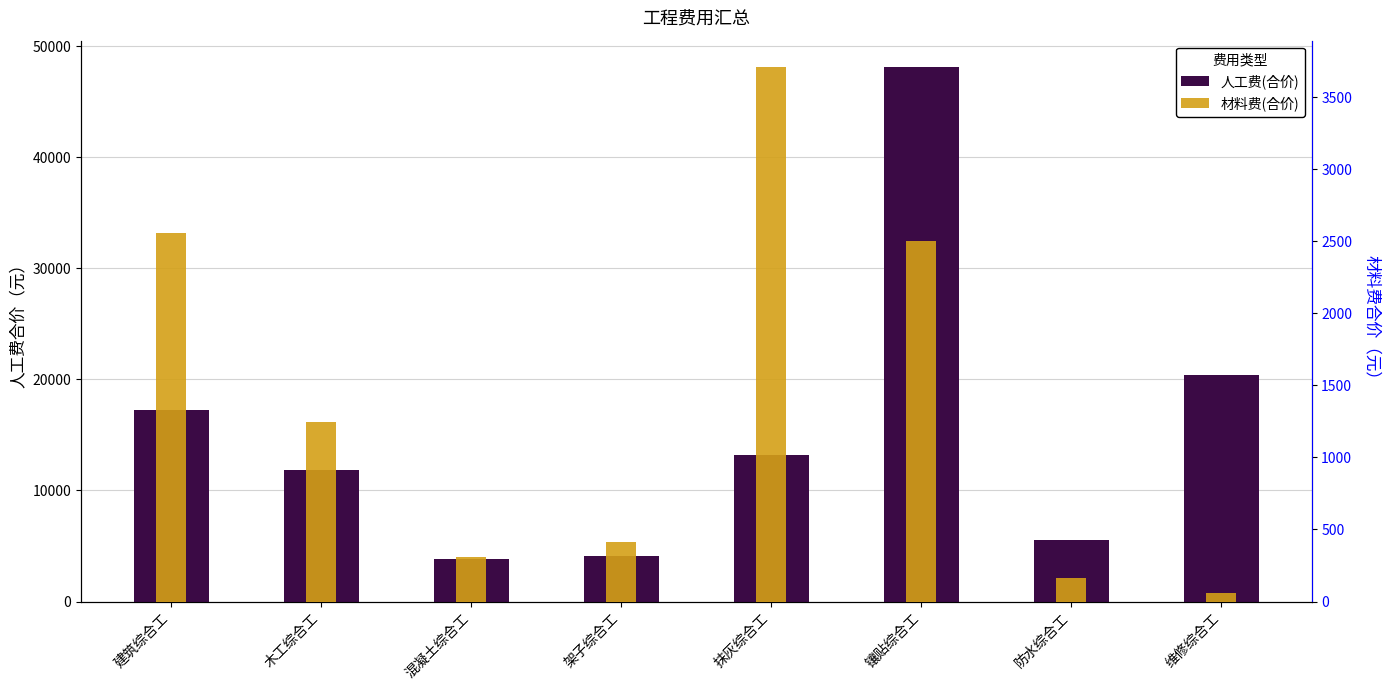

Reading left to right, what are all the values shown in this chart?

人工费(合价): 建筑综合工=17254.3	木工综合工=11812.2	混凝土综合工=3829.5	架子综合工=4065.9	抹灰综合工=13236.6	镶贴综合工=48104.5	防水综合工=5574.7	维修综合工=20377.3
材料费(合价): 建筑综合工=2557.0	木工综合工=1243.7	混凝土综合工=308.7	架子综合工=412.2	抹灰综合工=3708.1	镶贴综合工=2503.7	防水综合工=161.1	维修综合工=57.1